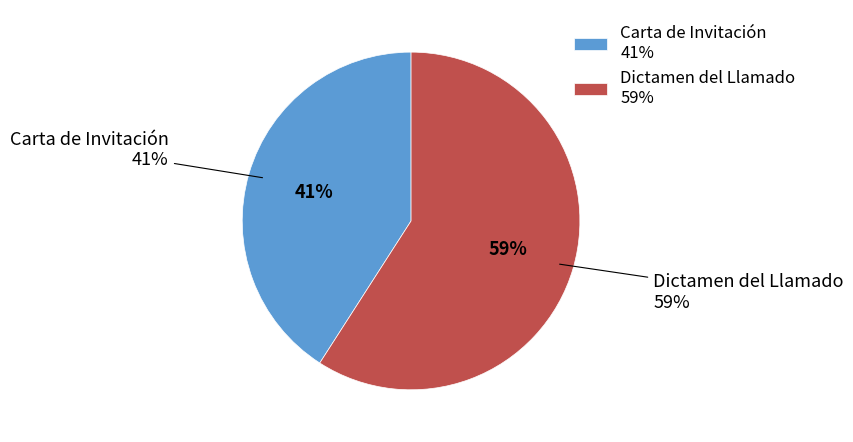

Which slice is the largest?

Dictamen del Llamado